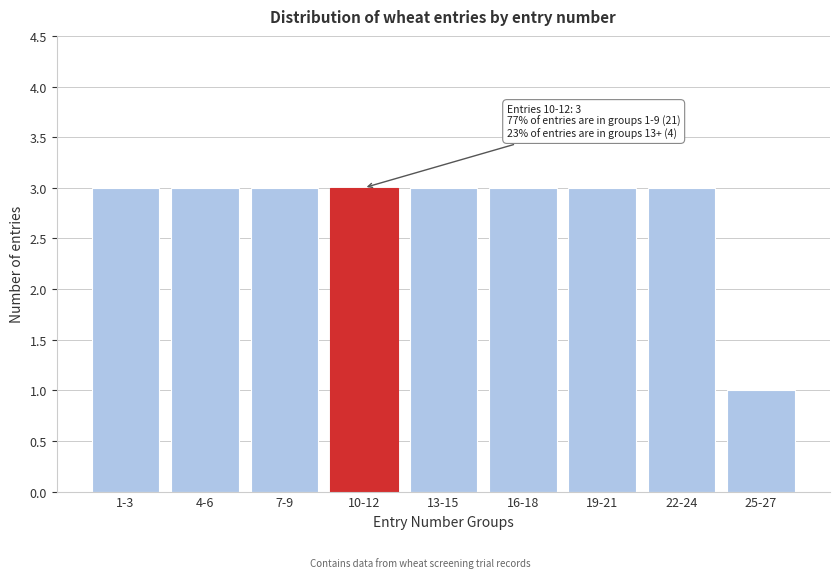

Reading left to right, transcribe all the data shown in this chart.

1-3=3	4-6=3	7-9=3	10-12=3	13-15=3	16-18=3	19-21=3	22-24=3	25-27=1